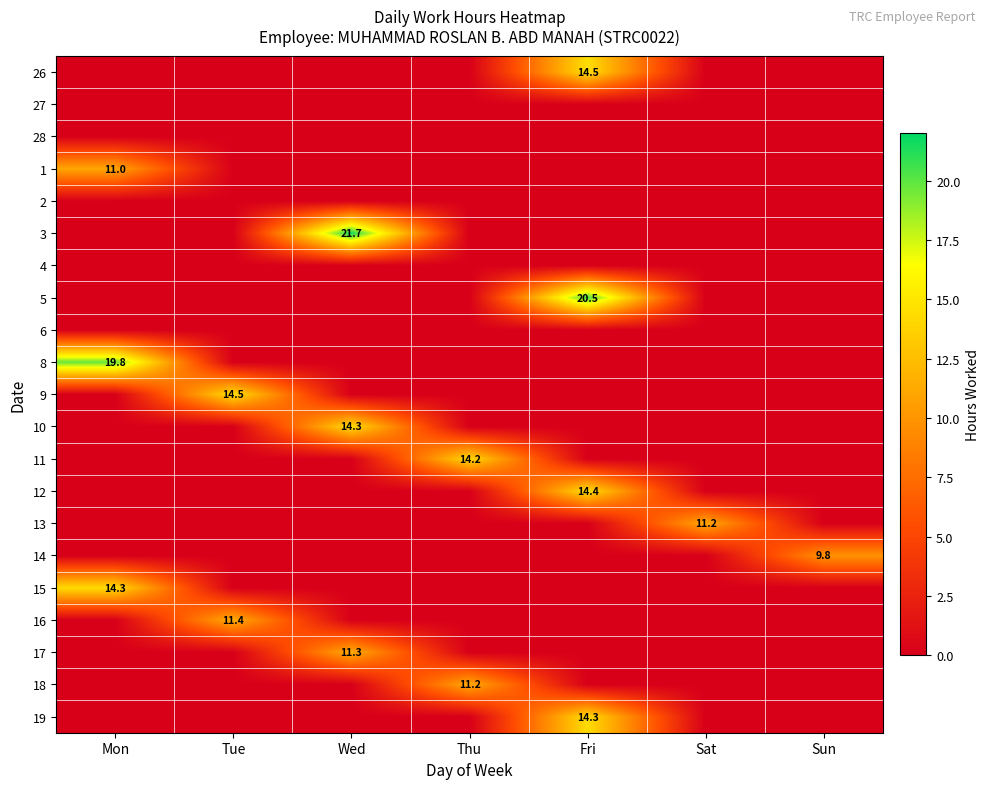

The value of 9 at Tue is 3.7. True or false?

False